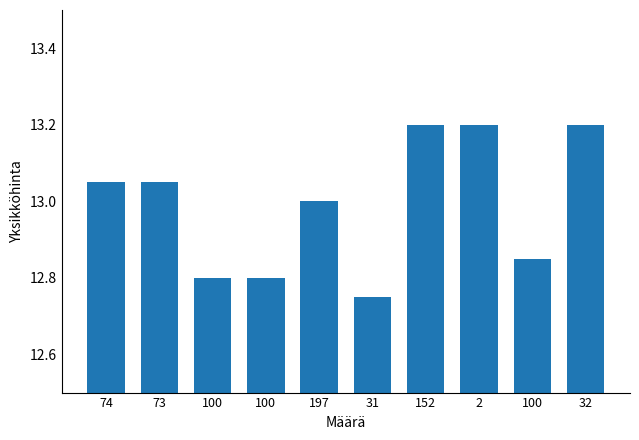

How many series are shown in this chart?

1